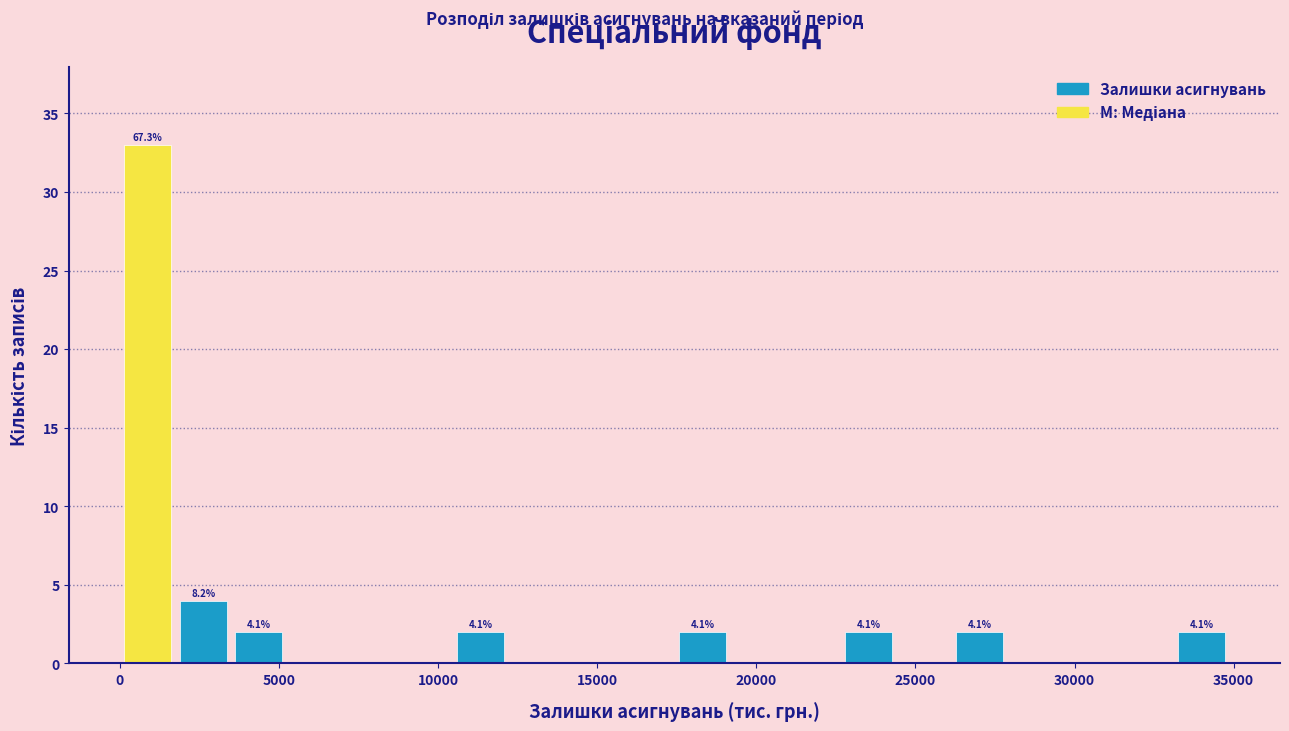

Read against the x-axis, roughly where is the centre of the tallest bar?

1000